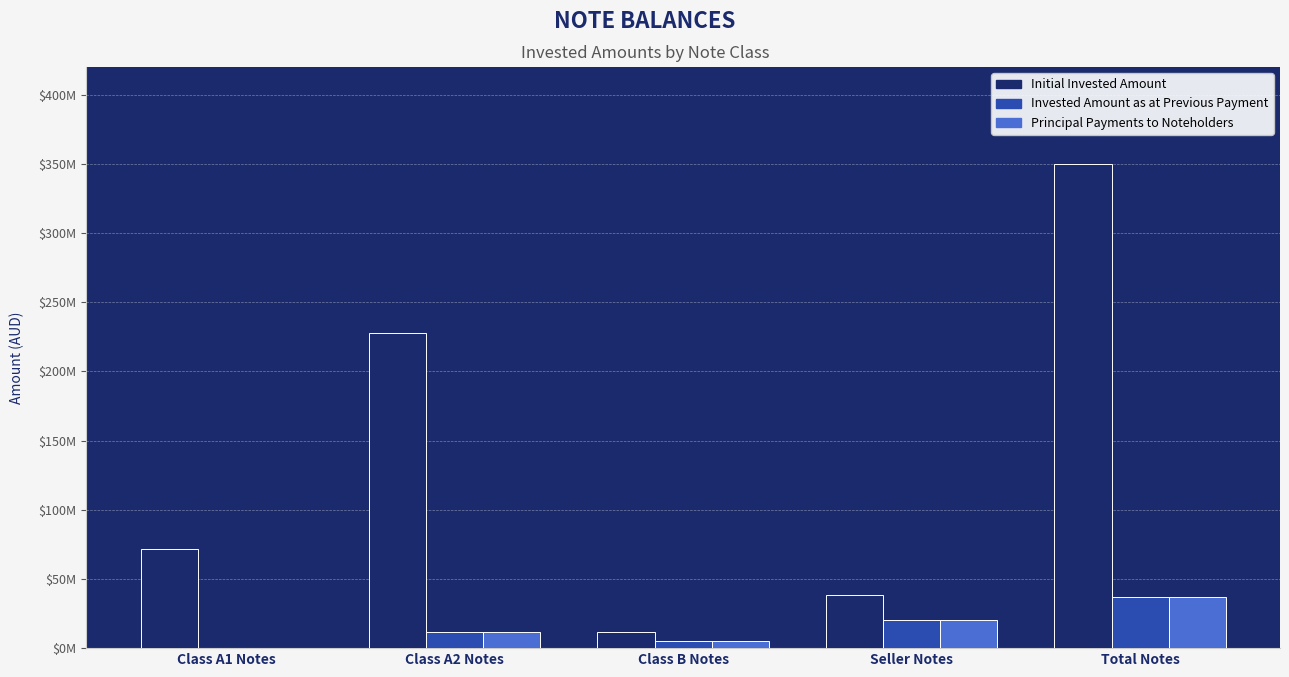

What are all the series names shown in the legend?

Initial Invested Amount, Invested Amount as at Previous Payment, Principal Payments to Noteholders